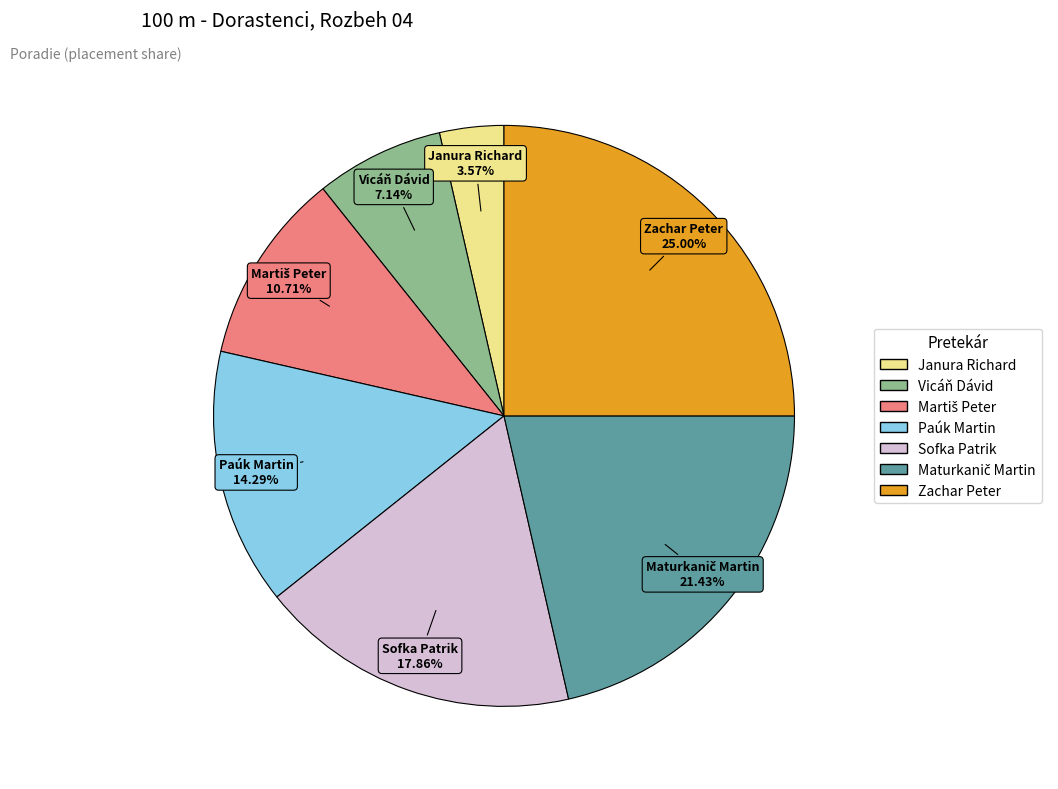

To the nearest percent, what percentage of the pie is Sofka Patrik?

18%